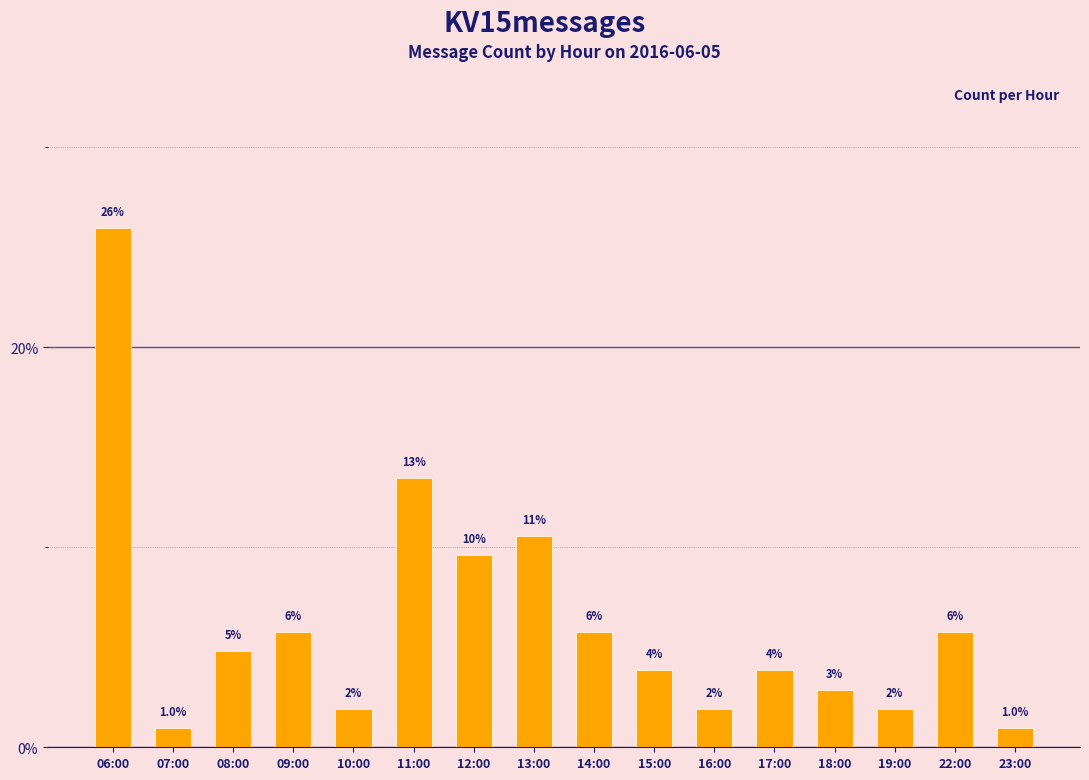

True or false: the data shows 3.1 at 22:00.

False